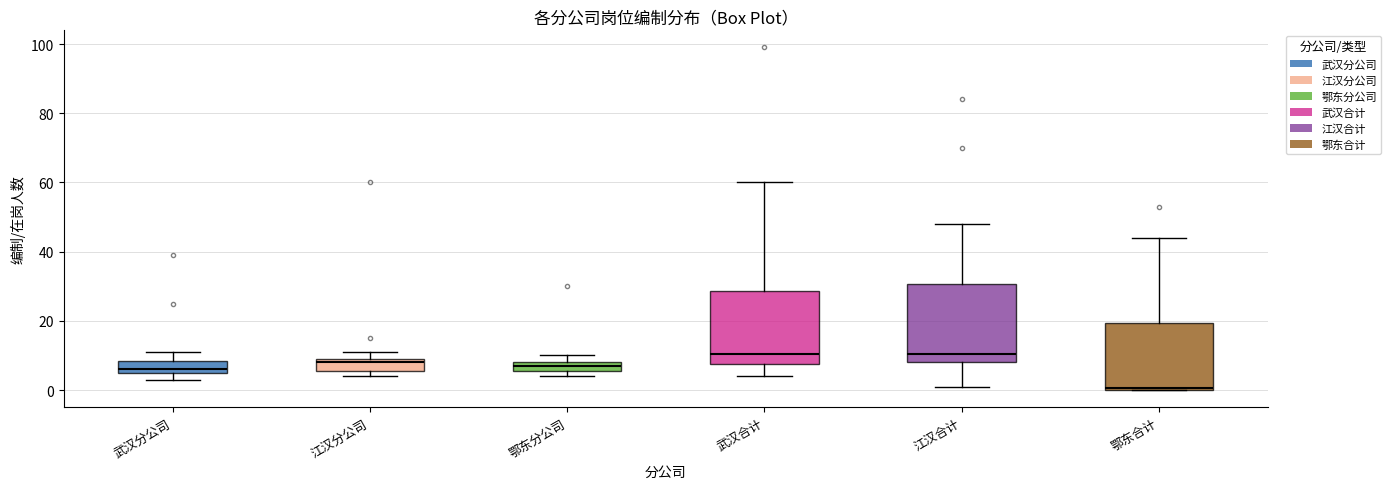

Where is the lower edge of the box for 鄂东分公司 on the y-axis? The values are not printed on the chart, so give them approximately, as read against the axis.

6